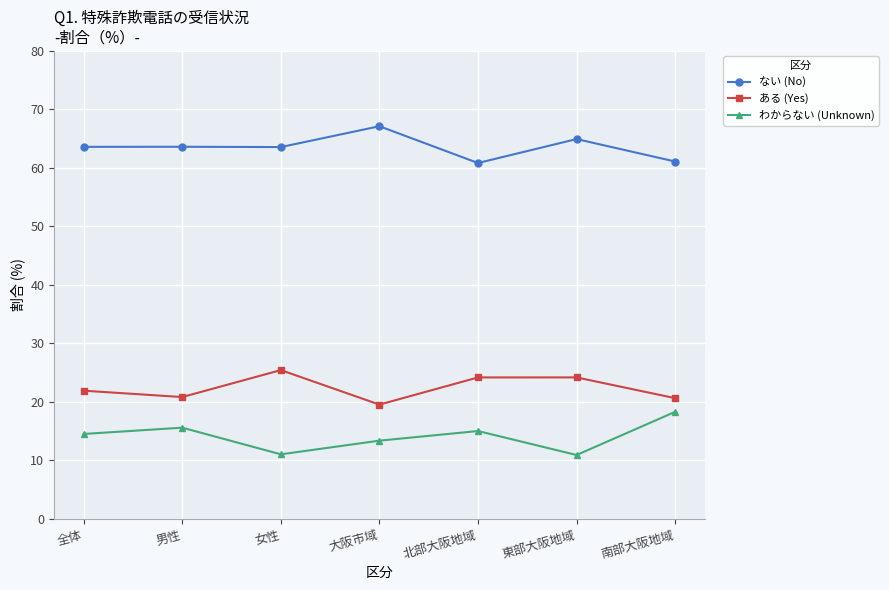

What is the difference between the second highest and second lowest values in the ある (Yes) series?

3.5